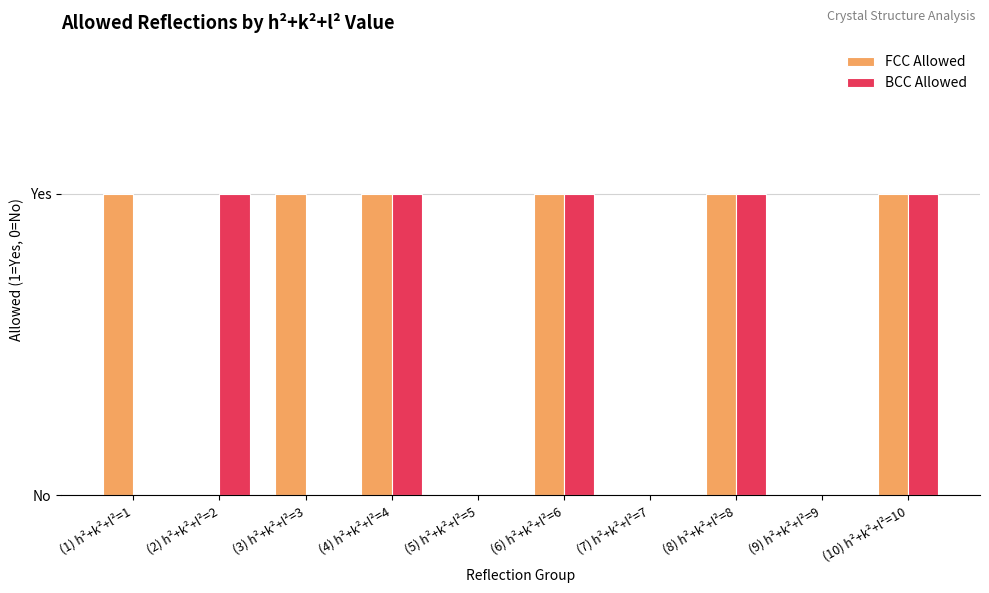

Are the bars grouped side by side (vs. stacked)?

Yes